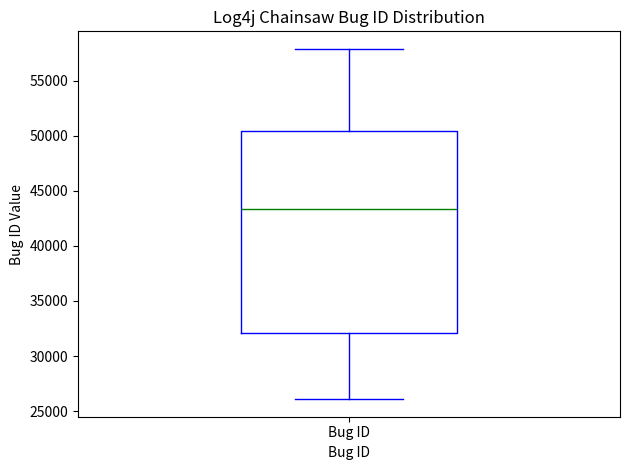

Read this box plot against the y-axis: the position of the median line, the range covered by the box, and the ends of both whiskers. The values are not printed on the chart, so give them approximately, as read against the axis.

median 43500, box 32000 to 50500, whiskers 26000 to 58000